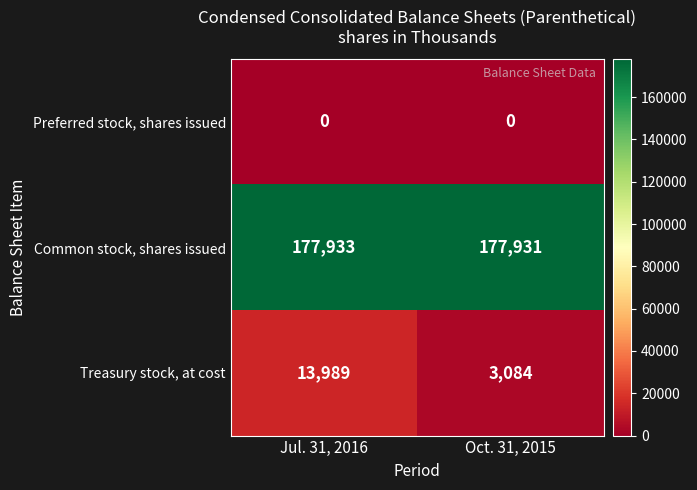

Reading left to right, transcribe all the data shown in this chart.

Preferred stock, shares issued: Jul. 31, 2016=0	Oct. 31, 2015=0
Common stock, shares issued: Jul. 31, 2016=177933	Oct. 31, 2015=177931
Treasury stock, at cost: Jul. 31, 2016=13989	Oct. 31, 2015=3084